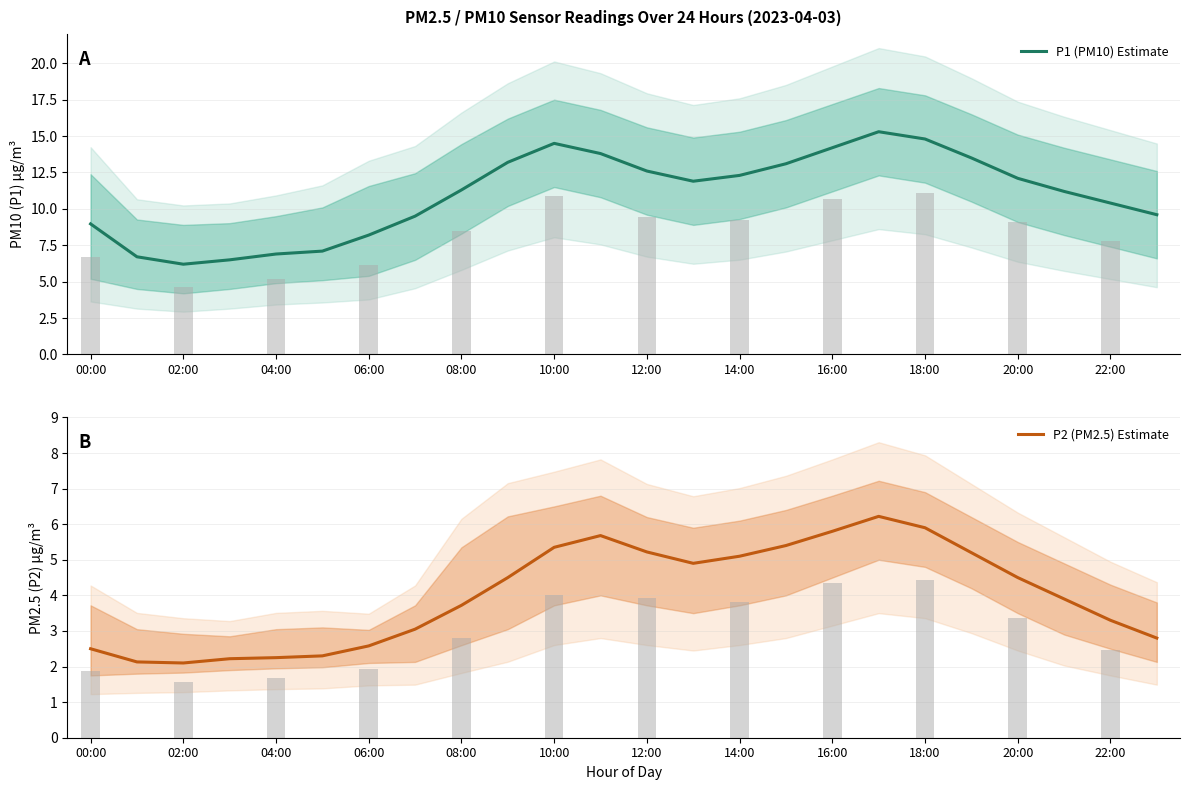

What are all the series names shown in the legend?

P1 (PM10) Estimate, P2 (PM2.5) Estimate